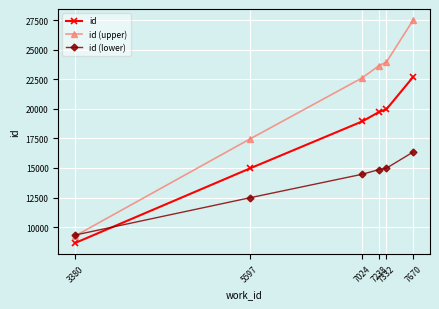

Rank the series by their average value, from highest to lowest.

id (upper), id, id (lower)